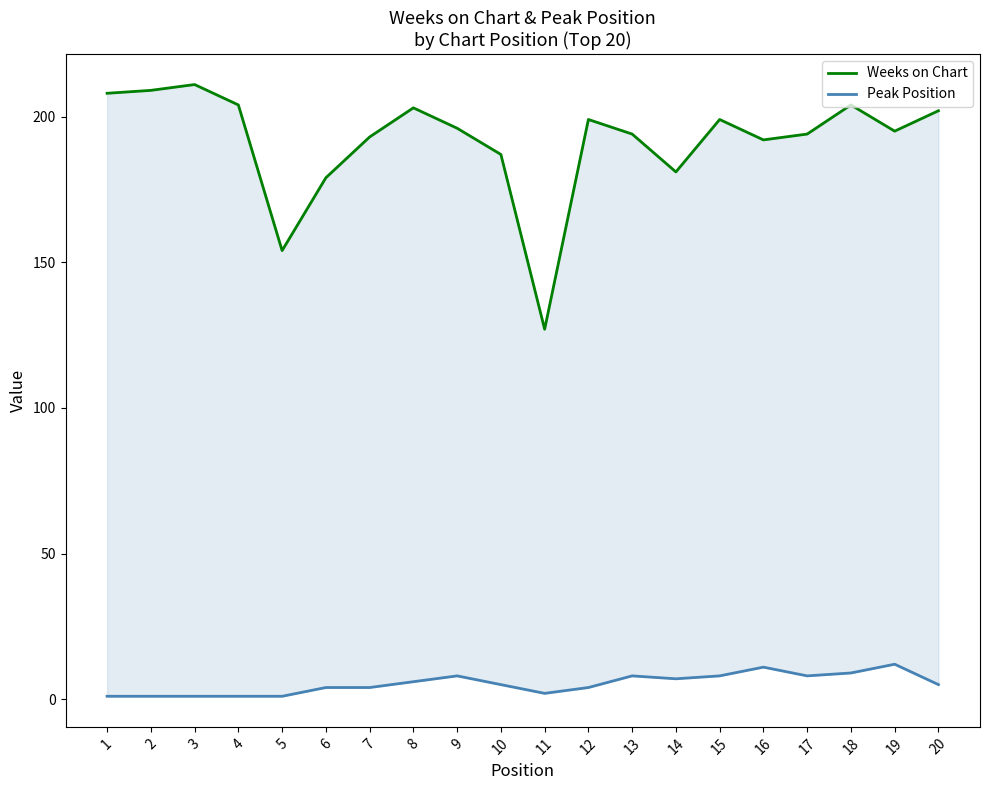

How many lines are shown in the chart?

2